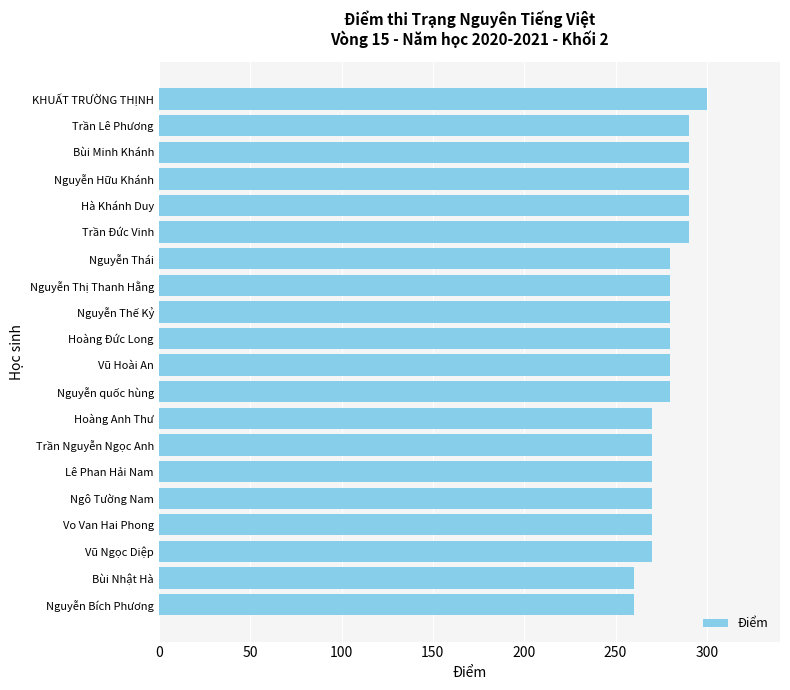

What is the greatest value displayed?

300